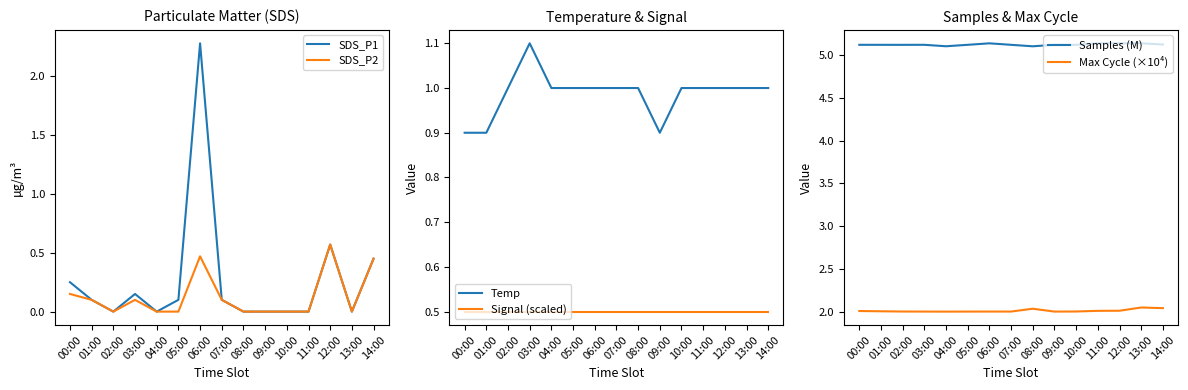

Is the value of Temp at 00:00 greater than the value of Signal (scaled) at 02:00?

Yes